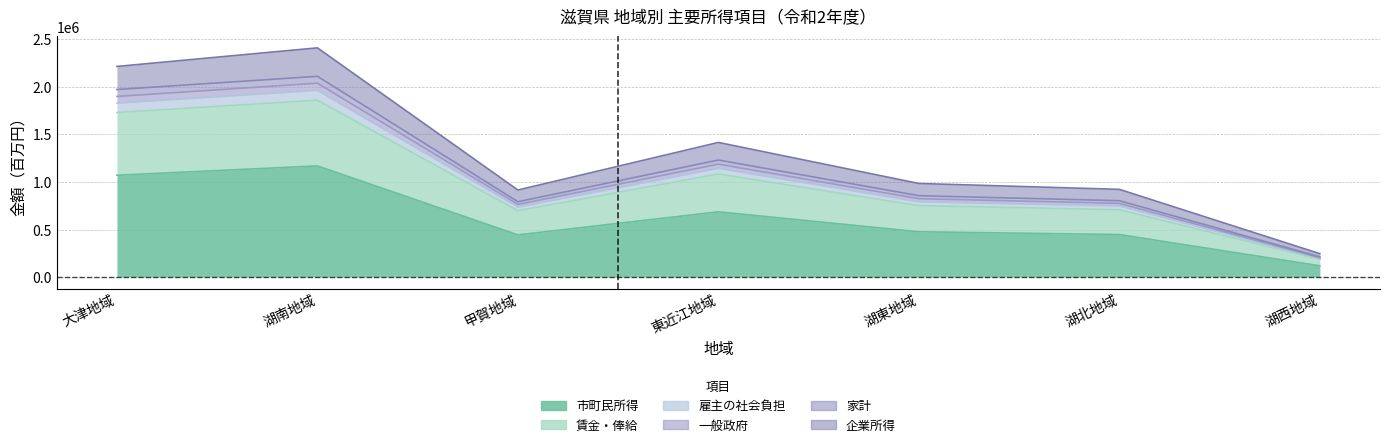

At which label does 市町民所得 reach its minimum?

湖西地域